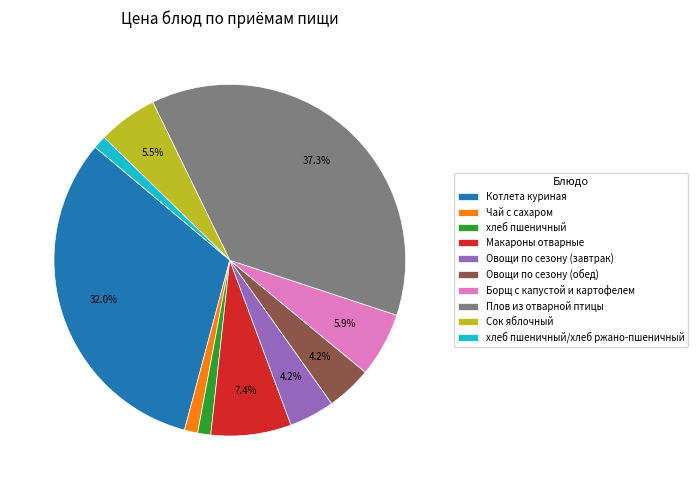

Is Макароны отварные the majority of the pie?

No